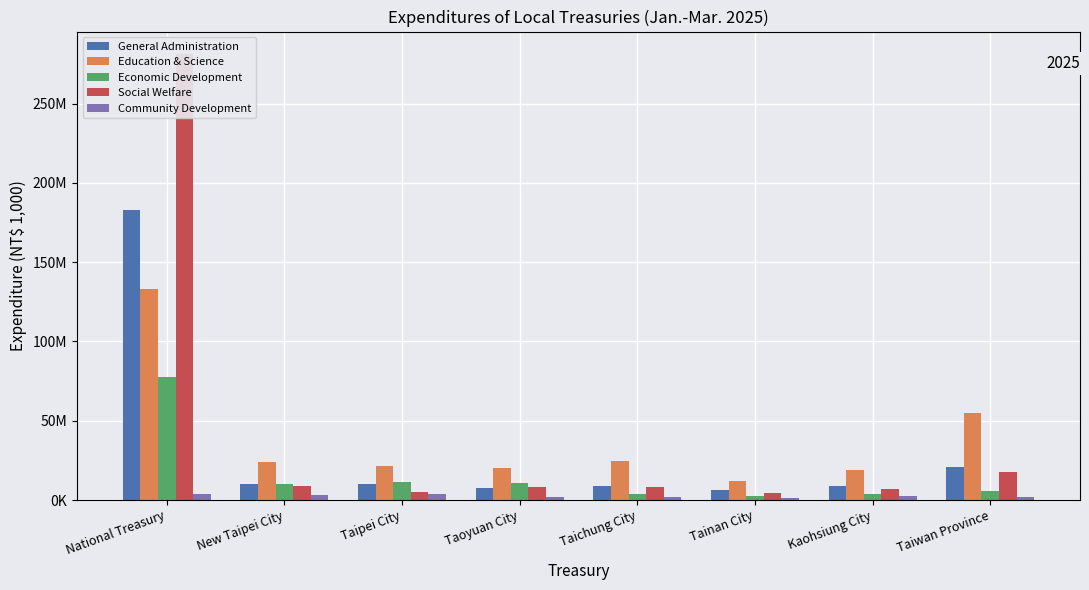

Does the chart contain any negative values?

No